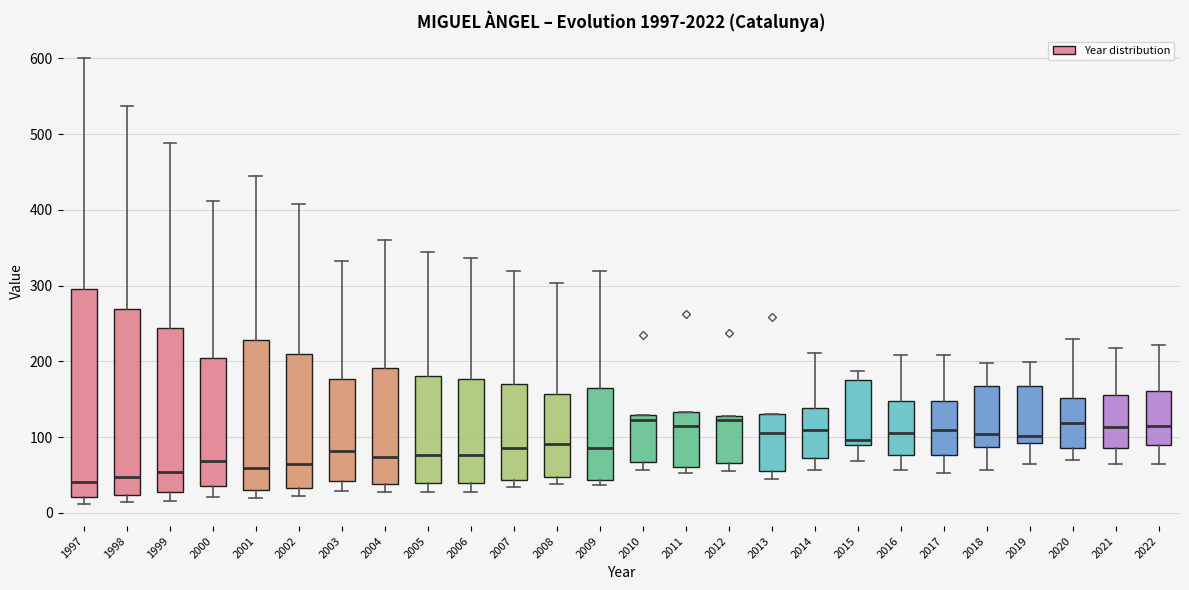

Reading left to right, transcribe this box plot: for each box, give where its median line is, the range the box spans, and where its two whiskers end, as read against the y-axis. The values are not printed on the chart, so give them approximately, as read against the axis.

1997: median 40, box 20 to 300, whiskers 10 to 600
1998: median 50, box 20 to 270, whiskers 10 to 540
1999: median 50, box 30 to 240, whiskers 20 to 490
2000: median 70, box 40 to 200, whiskers 20 to 410
2001: median 60, box 30 to 230, whiskers 20 to 450
2002: median 60, box 30 to 210, whiskers 20 to 410
2003: median 80, box 40 to 180, whiskers 30 to 330
2004: median 70, box 40 to 190, whiskers 30 to 360
2005: median 80, box 40 to 180, whiskers 30 to 340
2006: median 80, box 40 to 180, whiskers 30 to 340
2007: median 90, box 40 to 170, whiskers 30 to 320
2008: median 90, box 50 to 160, whiskers 40 to 300
2009: median 90, box 40 to 170, whiskers 40 (just below the box's lower edge) to 320
2010: median 120, box 70 to 130, whiskers 60 to 130
2011: median 120, box 60 to 130, whiskers 50 to 130
2012: median 120, box 70 to 130, whiskers 60 to 130
2013: median 110, box 60 to 130, whiskers 50 to 130
2014: median 110, box 70 to 140, whiskers 60 to 210
2015: median 100, box 90 to 180, whiskers 70 to 190
2016: median 110, box 80 to 150, whiskers 60 to 210
2017: median 110, box 80 to 150, whiskers 50 to 210
2018: median 100, box 90 to 170, whiskers 60 to 200
2019: median 100, box 90 to 170, whiskers 70 to 200
2020: median 120, box 90 to 150, whiskers 70 to 230
2021: median 110, box 90 to 160, whiskers 60 to 220
2022: median 120, box 90 to 160, whiskers 70 to 220